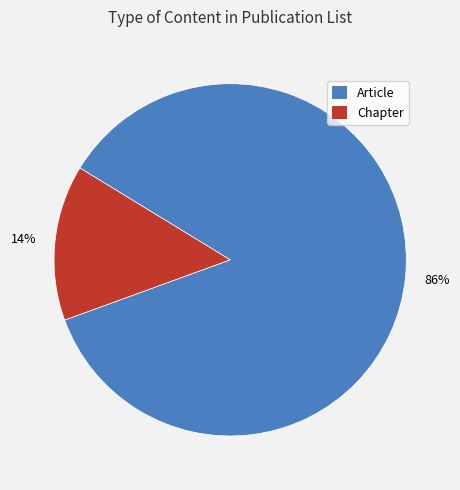

Rank the categories by value from highest to lowest.

Article, Chapter